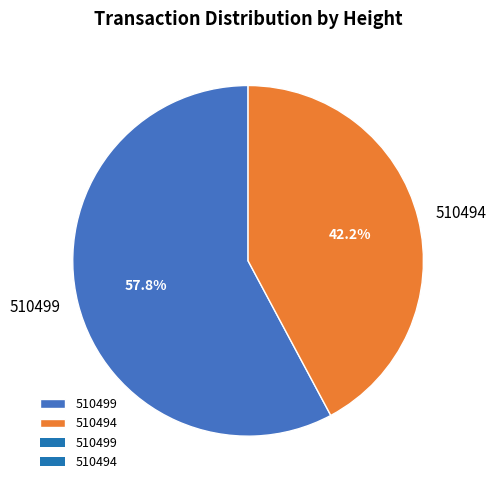

Rank the categories by value from lowest to highest.

510494, 510499